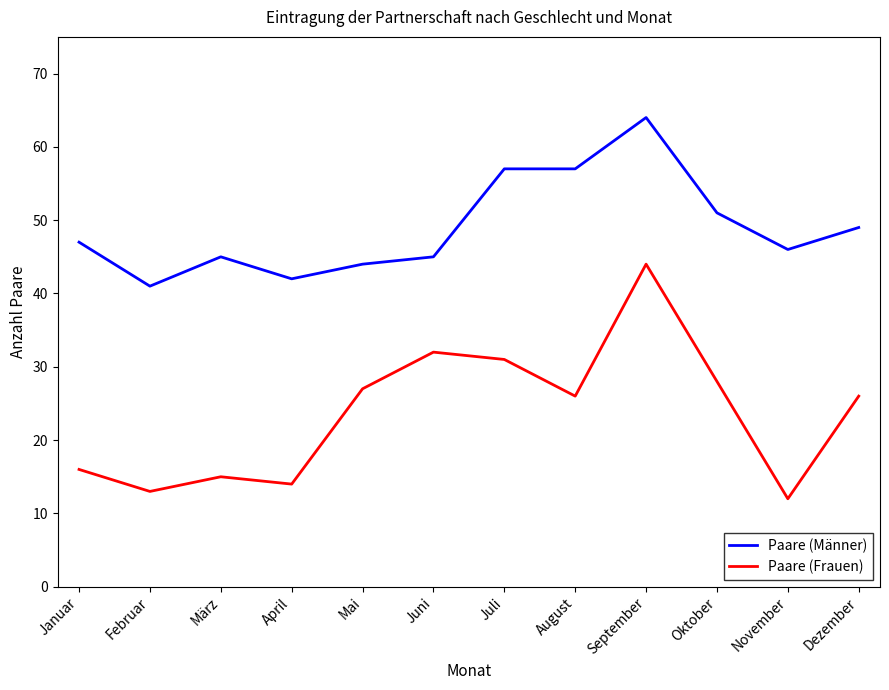

Rank the series by their maximum value, from lowest to highest.

Paare (Frauen), Paare (Männer)